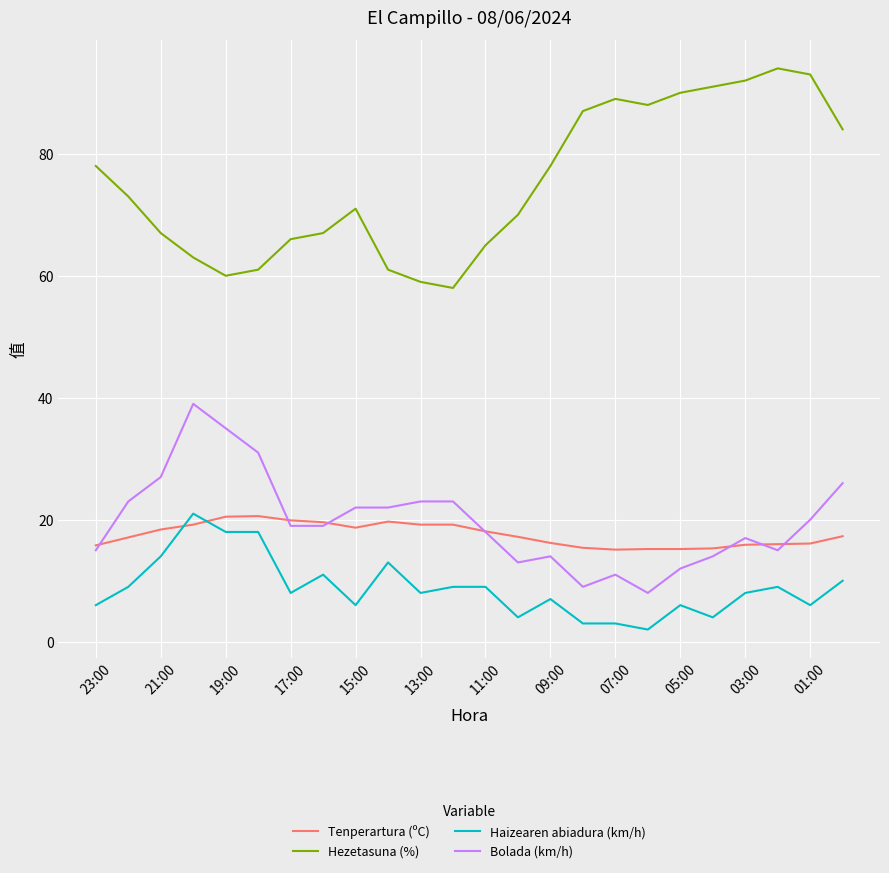

True or false: Tenperartura (ºC) and Hezetasuna (%) cross at least once.

False